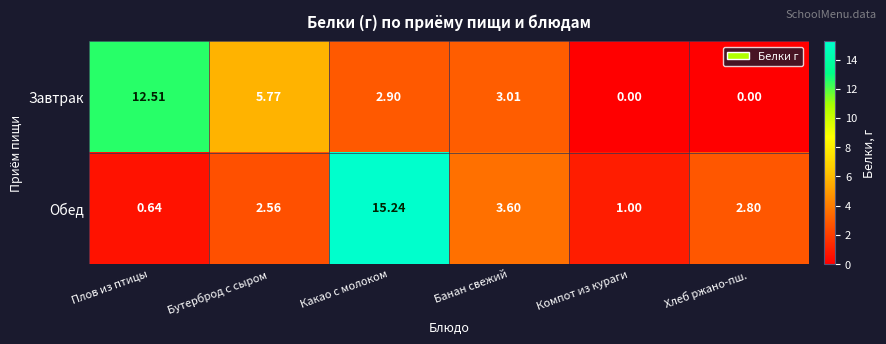

Where is Обед nearest to the value 7?

Банан свежий